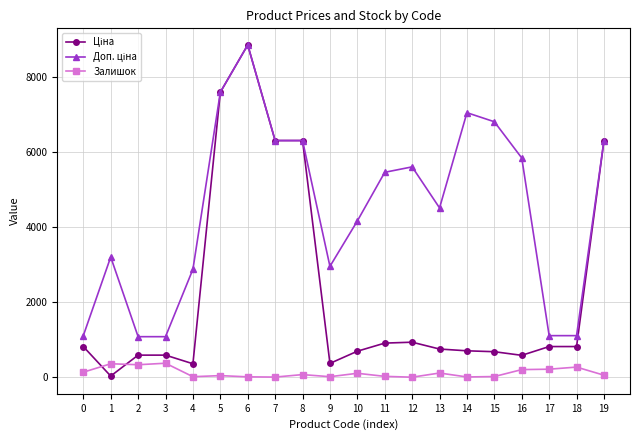

What is the greatest value displayed?

8856.7